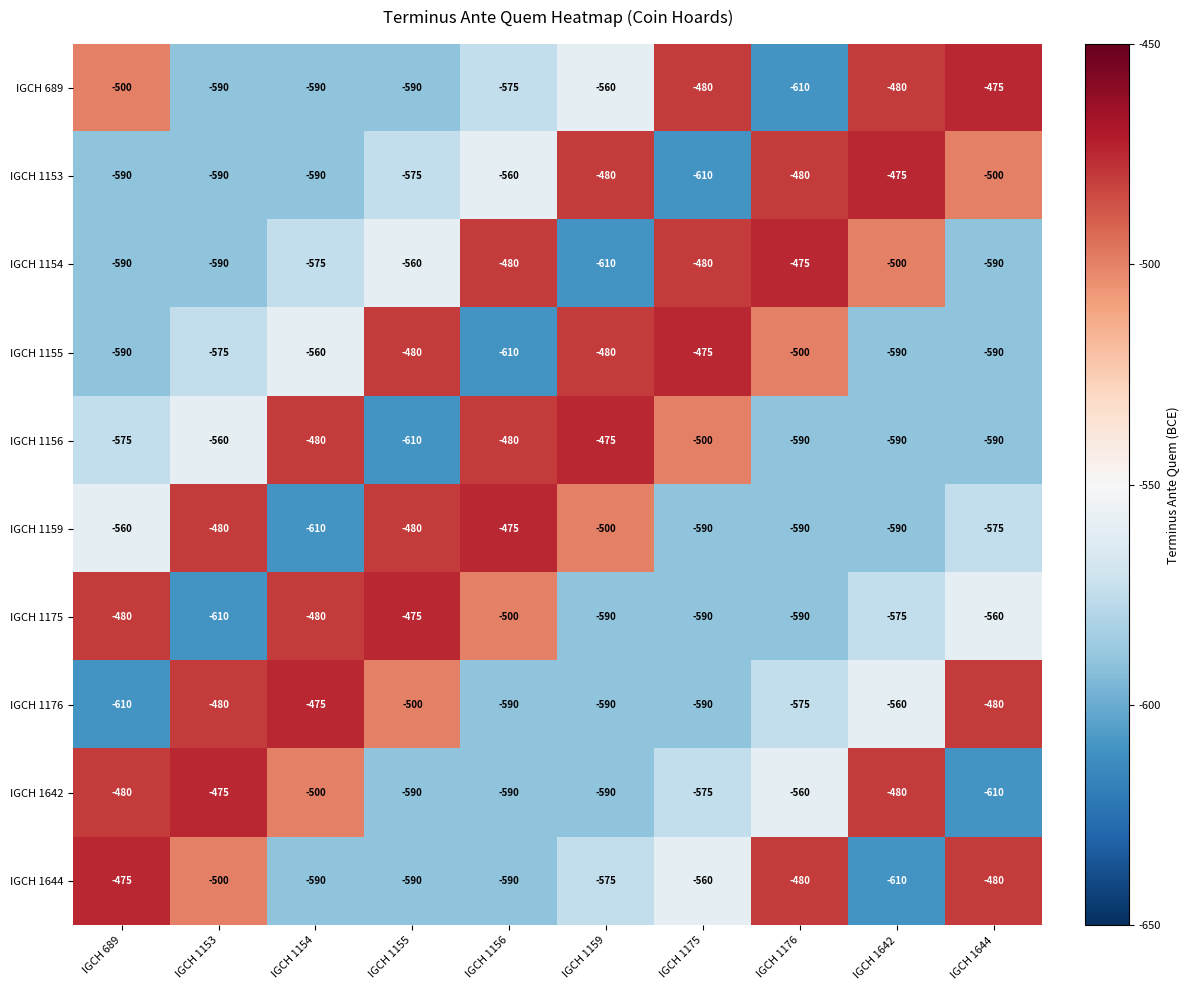

What is the spread (max minus min) of values at IGCH 1644?

135